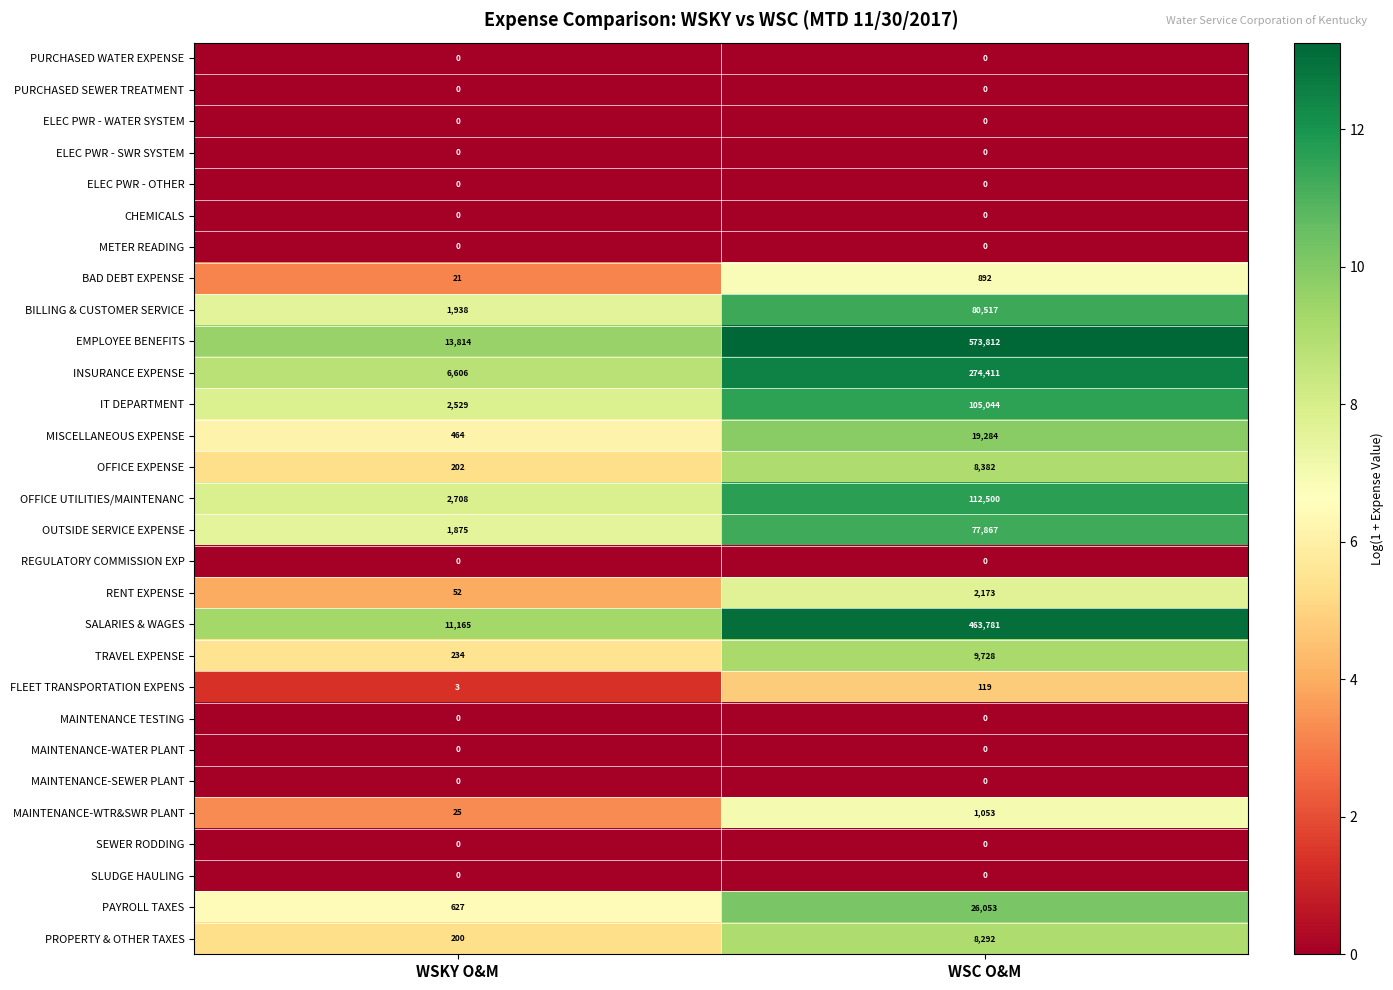

Which series changed the most between WSKY O&M and WSC O&M?

EMPLOYEE BENEFITS